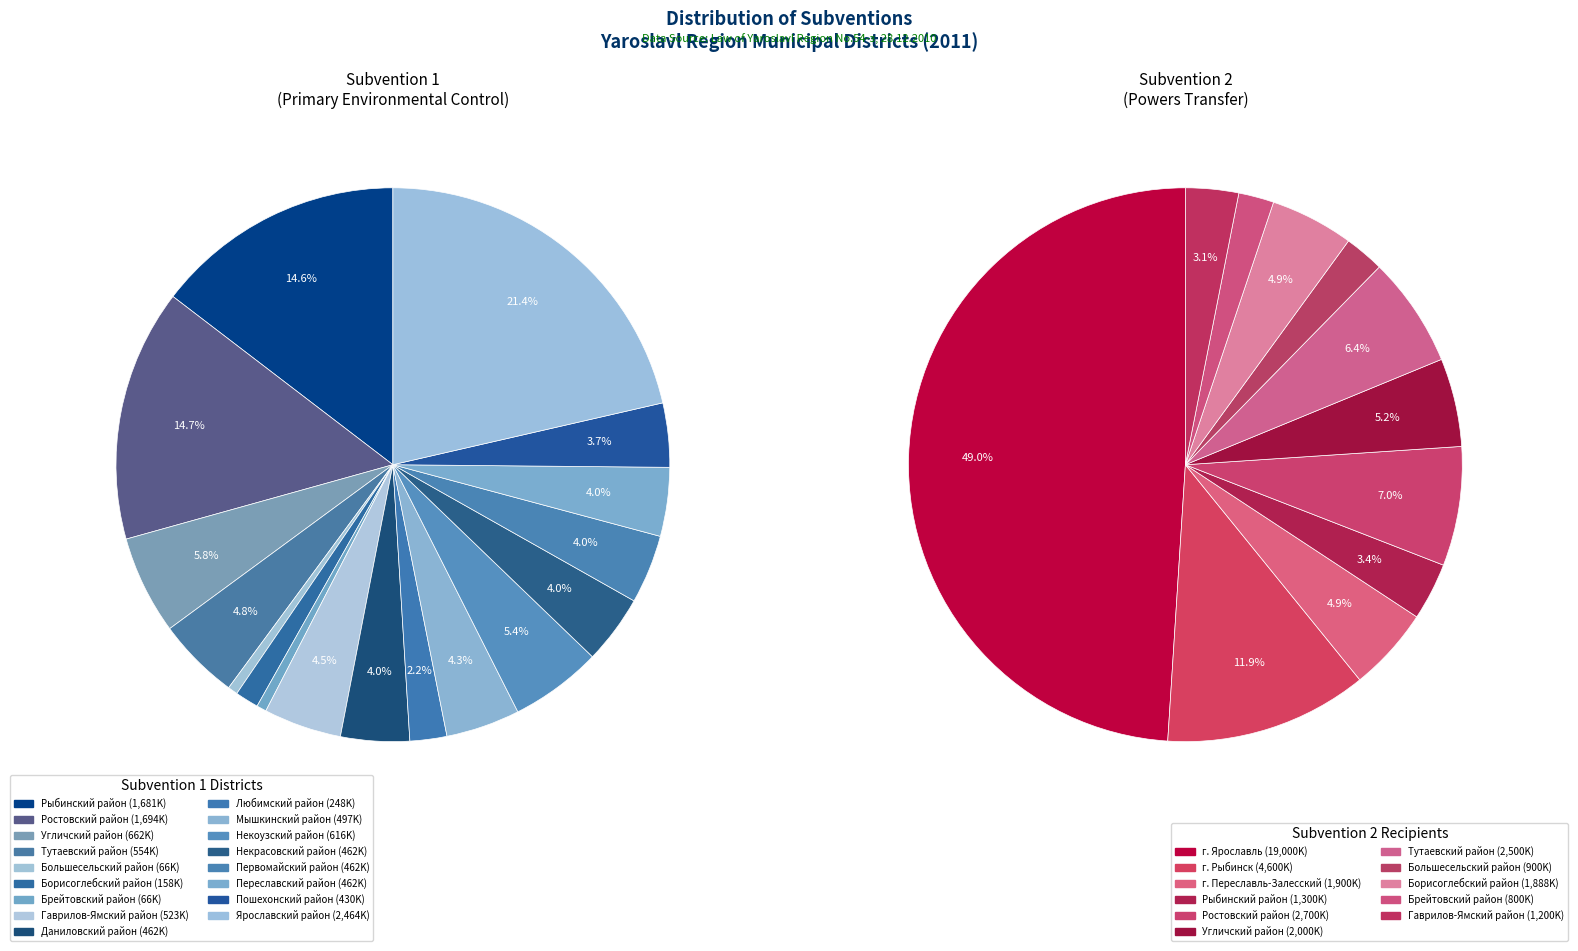

The Даниловский район slice represents 1% of the pie. True or false?

False